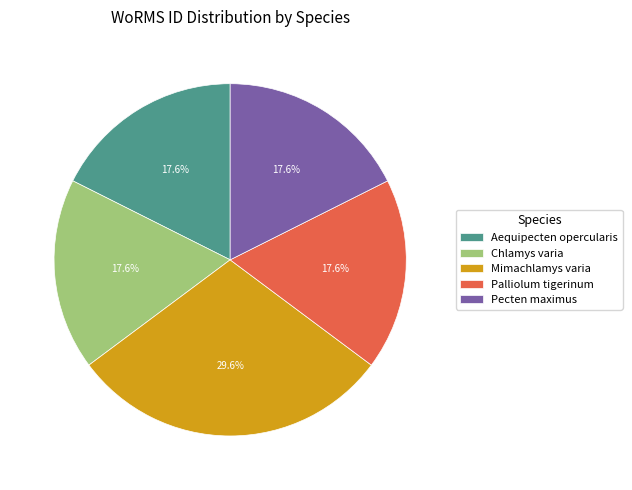

Is there any slice that represents more than half of the pie?

No